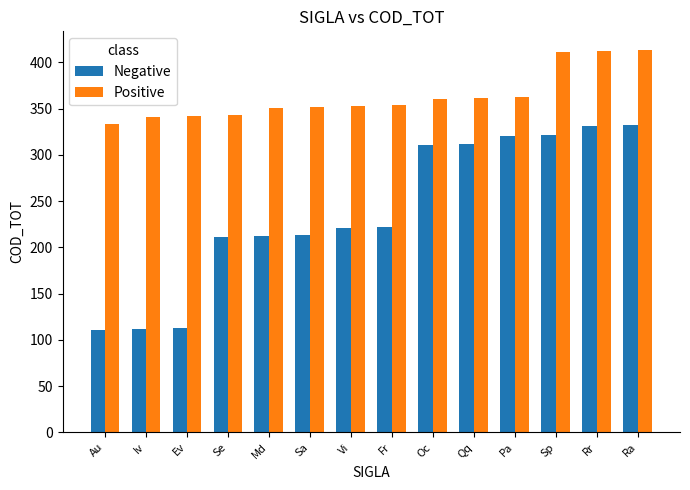

What are all the series names shown in the legend?

Negative, Positive